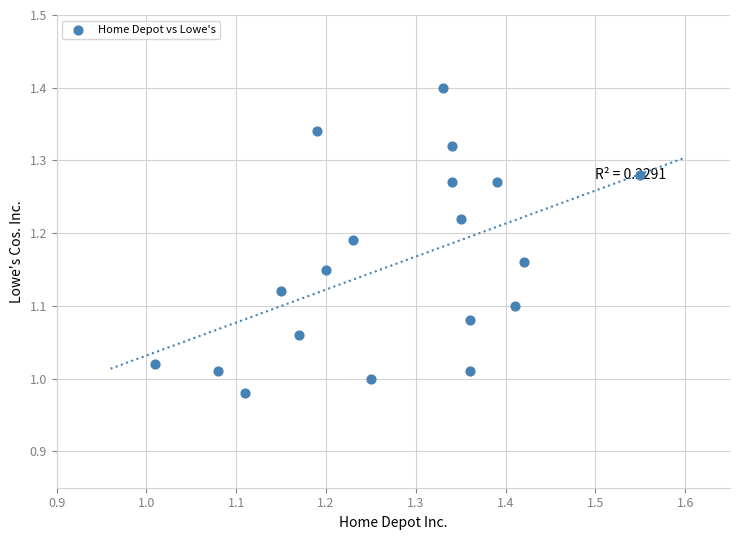

What is the range of Y values (max minus min)?

0.4